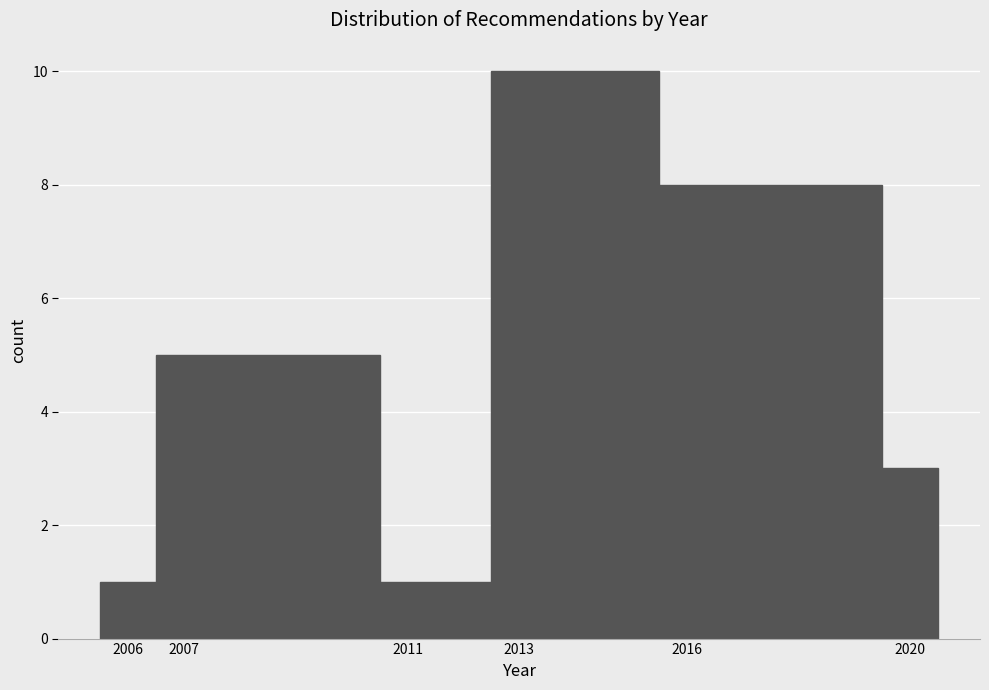

Reading left to right, list every bar in this chart as the range it spans on the x-axis followed by its height. The values are not printed on the chart, so give them approximately, as read against the axis.

2005.5 to 2006.5: 1
2006.5 to 2010.5: 5
2010.5 to 2012.5: 1
2012.5 to 2015.5: 10
2015.5 to 2019.5: 8
2019.5 to 2020.5: 3